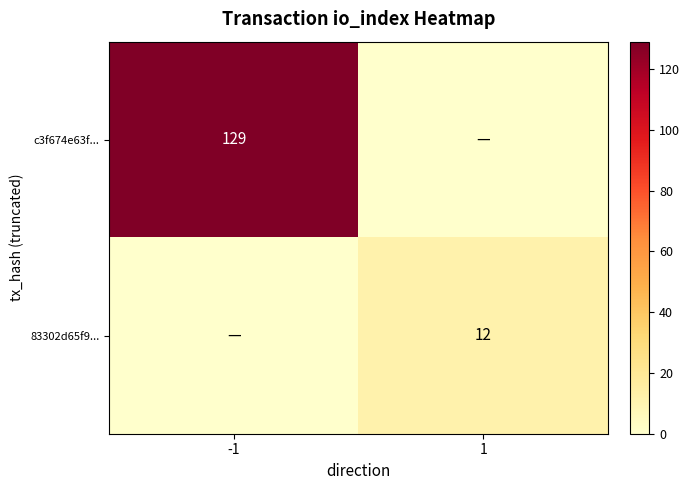

What is the total value across all series at -1?

129